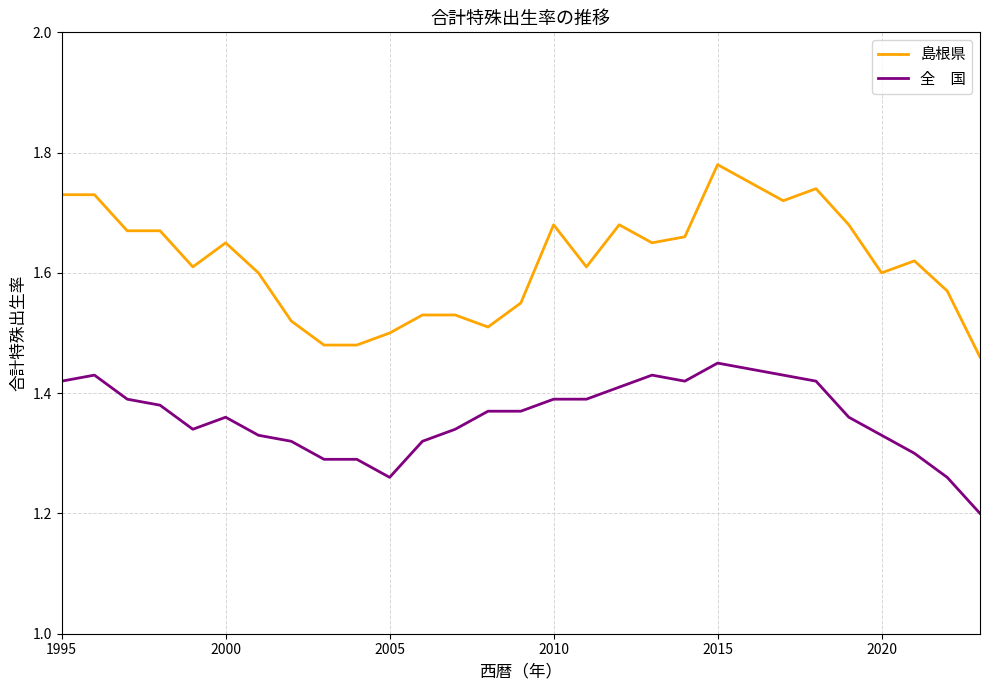

What is the smallest value displayed?

1.2